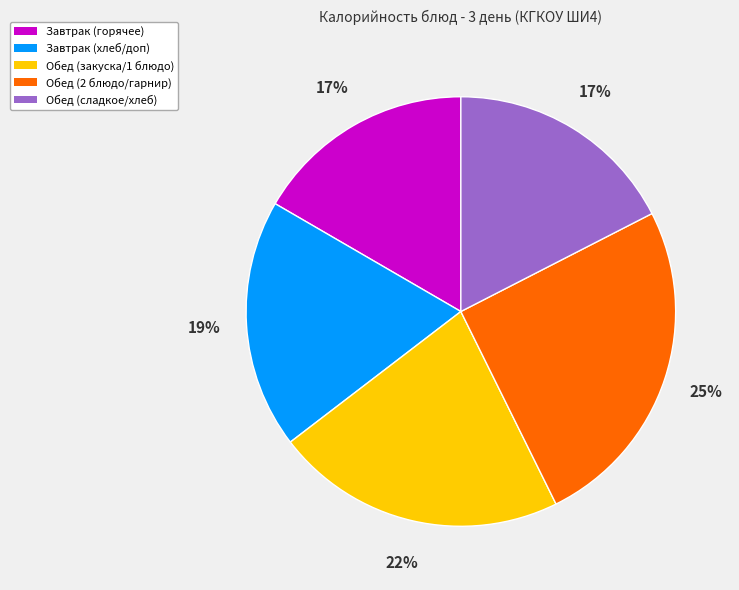

Which has a higher value, Обед (2 блюдо/гарнир) or Завтрак (горячее)?

Обед (2 блюдо/гарнир)